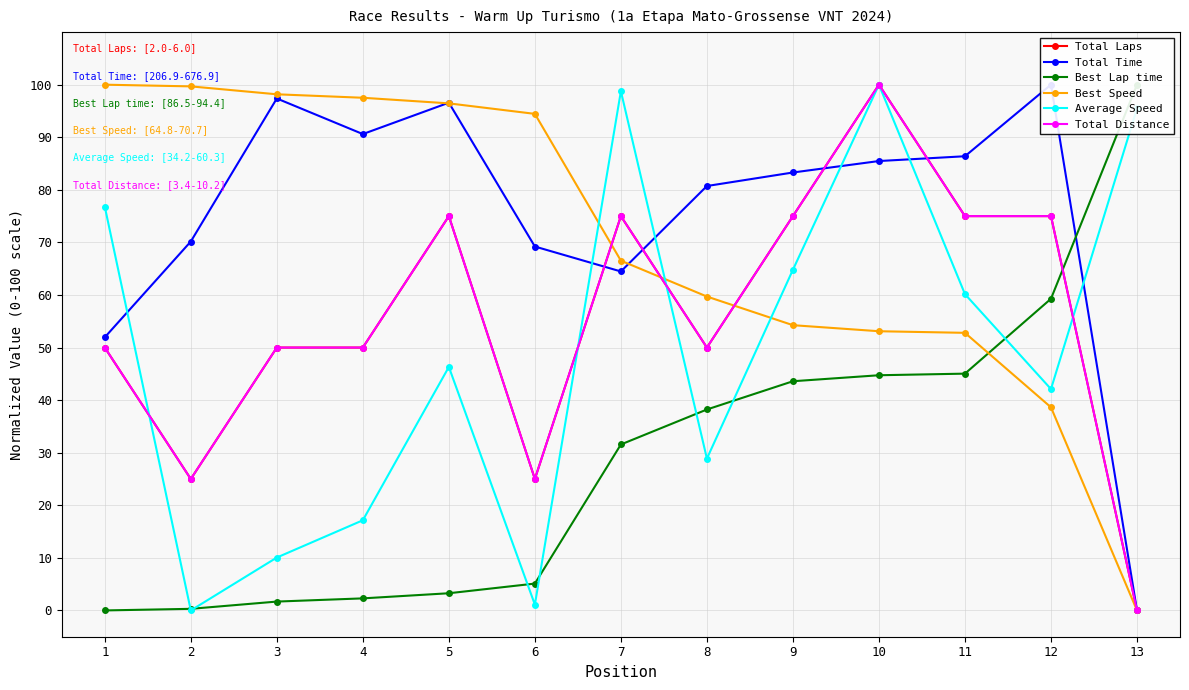

Count the number of data series in this chart.

6